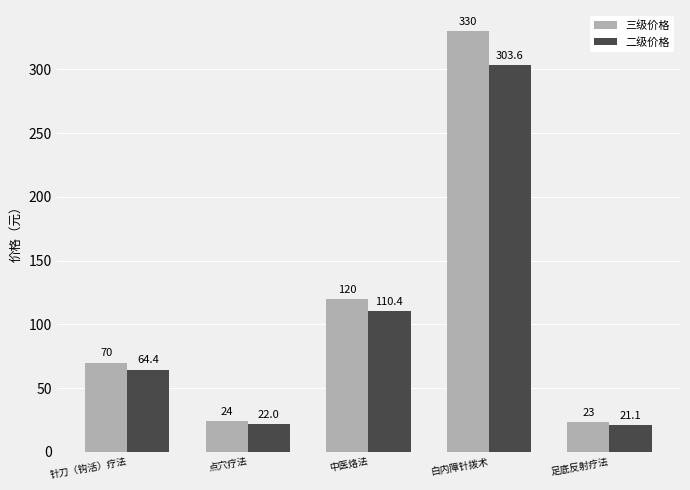

Reading left to right, transcribe all the data shown in this chart.

三级价格: 针刀（钩活）疗法=70.0	点穴疗法=24.0	中医烙法=120.0	白内障针拨术=330.0	足底反射疗法=23.0
二级价格: 针刀（钩活）疗法=64.4	点穴疗法=22.0	中医烙法=110.4	白内障针拨术=303.6	足底反射疗法=21.1